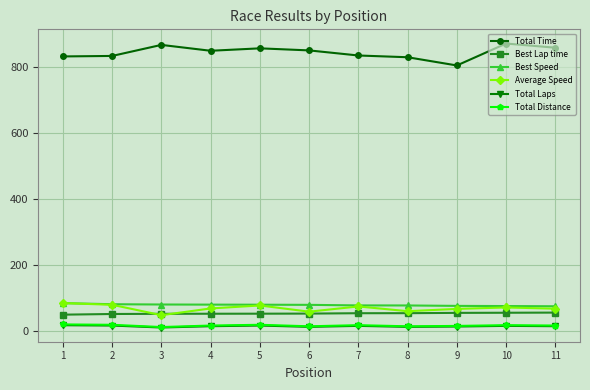

Which series has the largest total across all categories?

Total Time